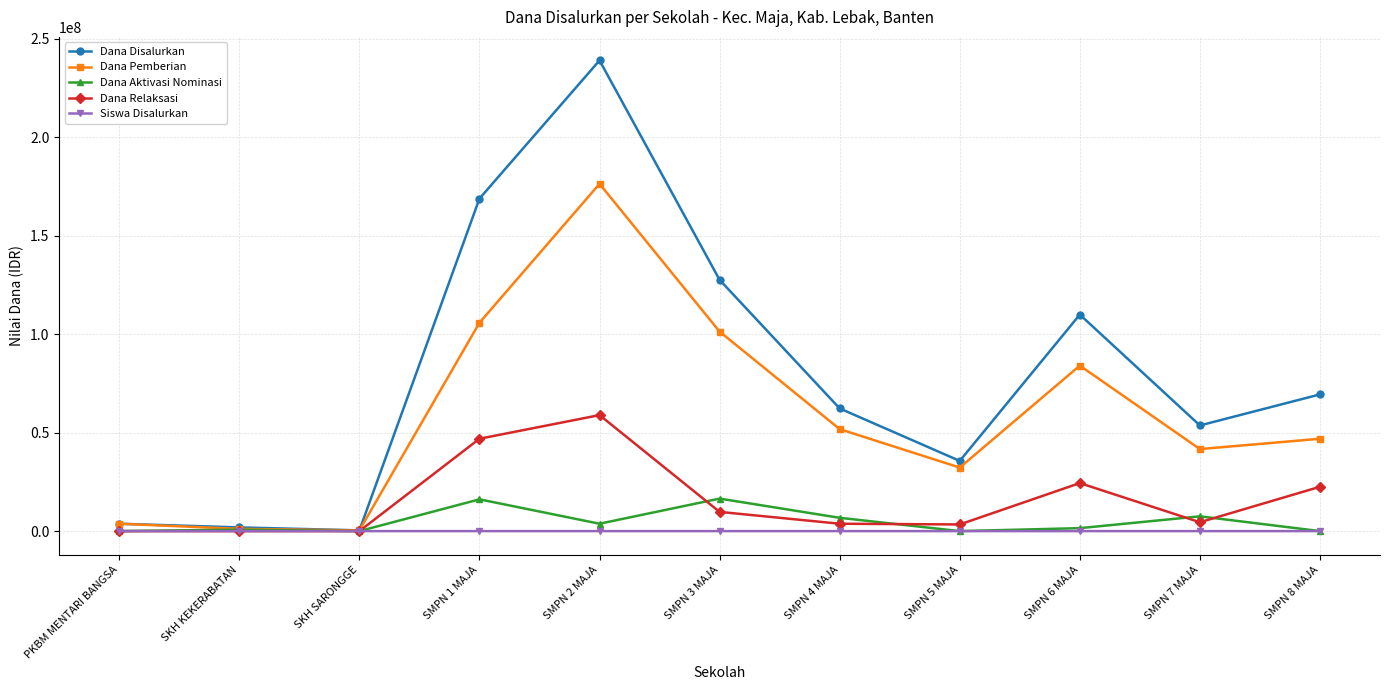

Does the chart display data point markers on the line(s)?

Yes